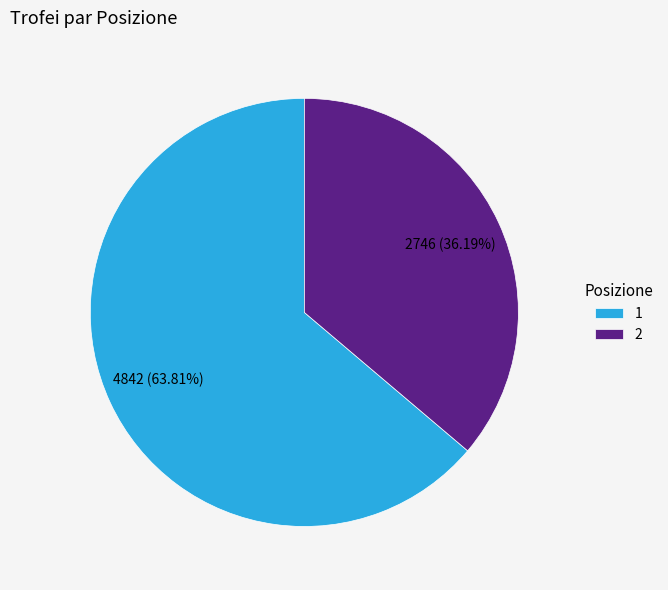

To the nearest percent, what is the difference between the largest and smallest slice percentages?

28%